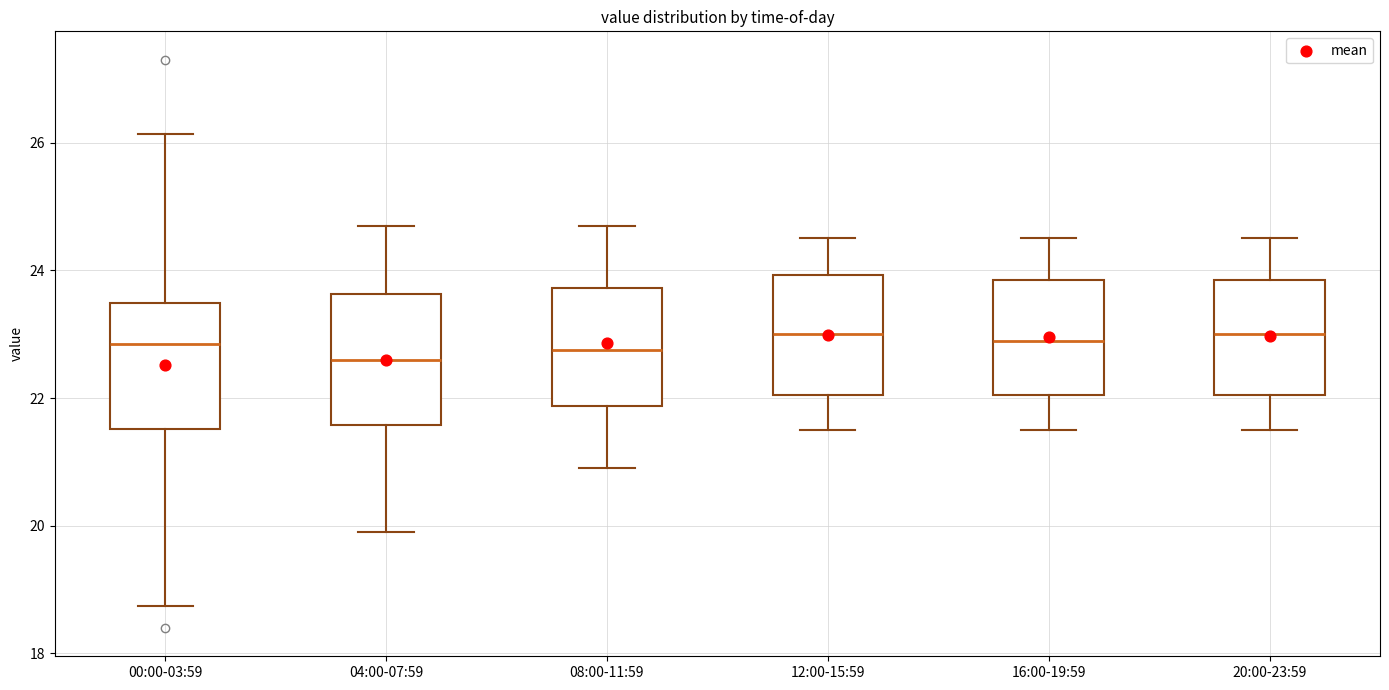

Where does the median line of the box for 00:00-03:59 sit on the y-axis? The values are not printed on the chart, so give them approximately, as read against the axis.

22.8